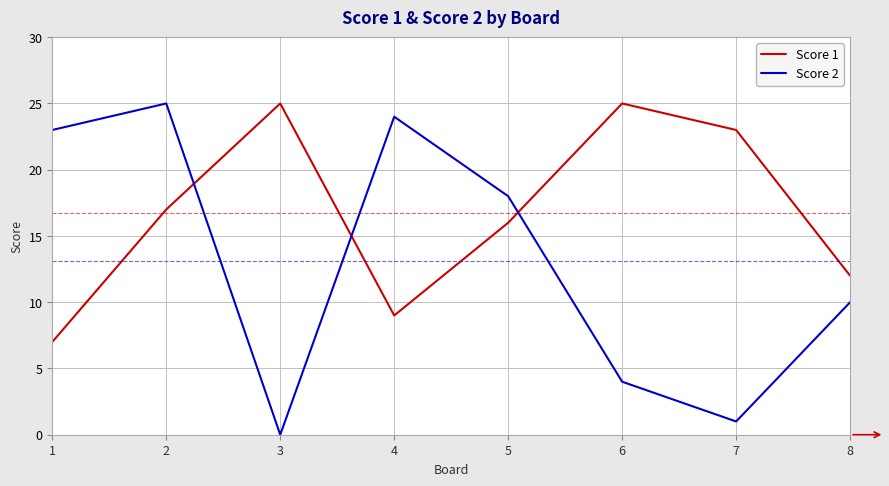

Which series changed the most between 1 and 8?

Score 2